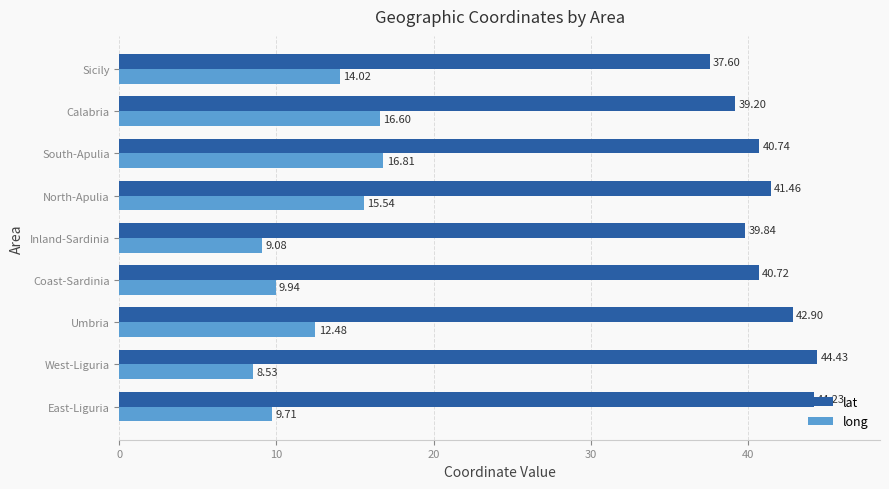

What is the minimum value shown in the chart?

8.5